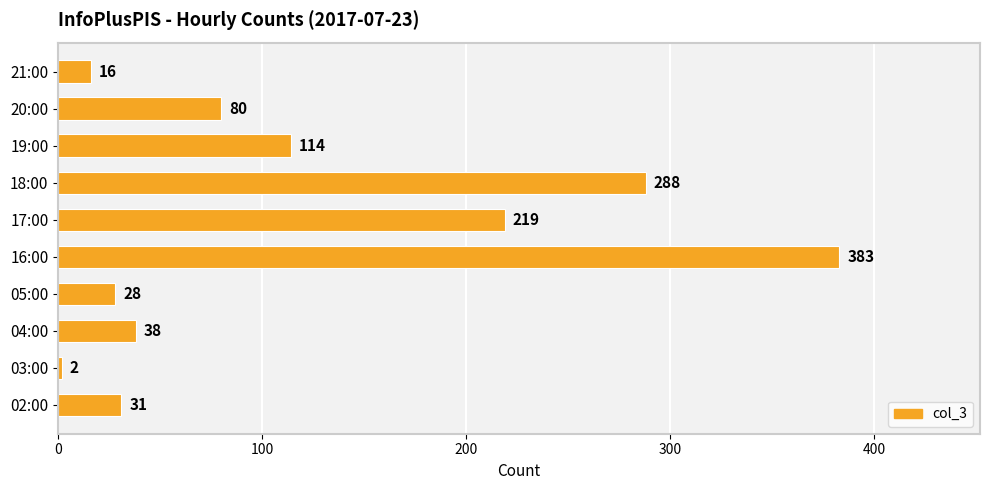

The value at 19:00 is 114. True or false?

True